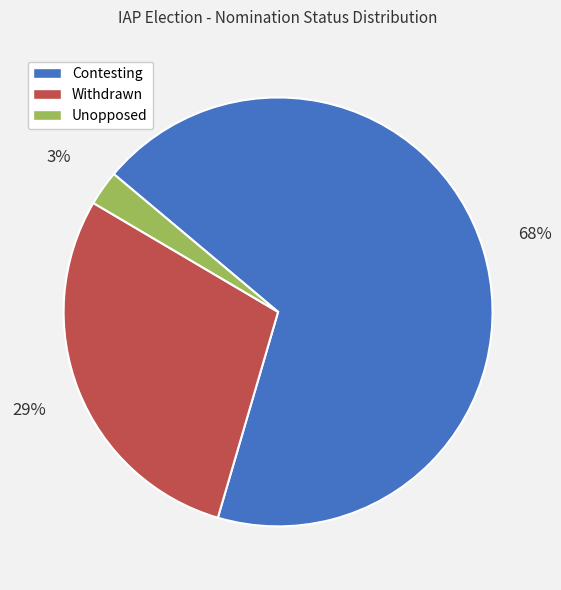

Is there a majority slice in this chart?

Yes